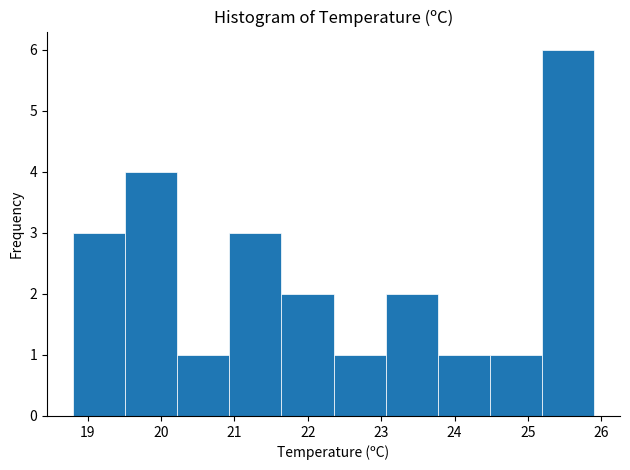

Which range on the x-axis has the tallest bar?

25.19 to 25.90